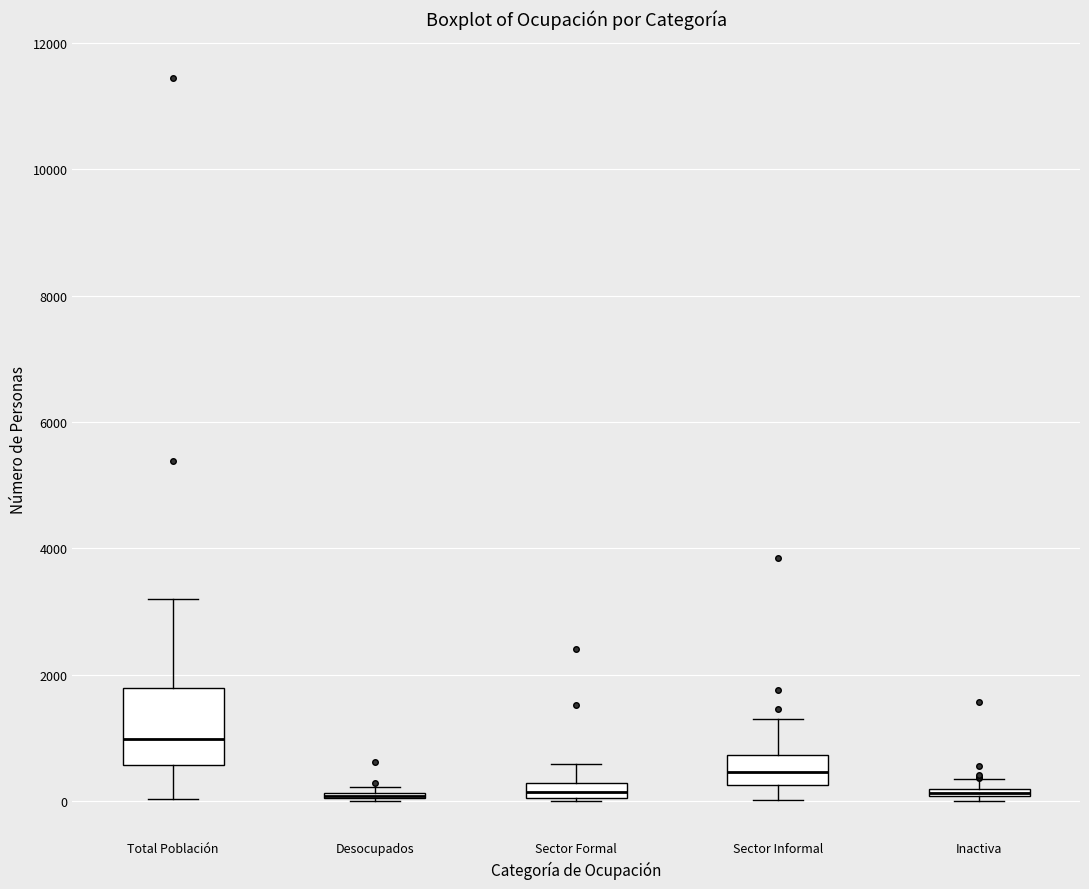

Where is the lower edge of the box for Desocupados on the y-axis? The values are not printed on the chart, so give them approximately, as read against the axis.

0